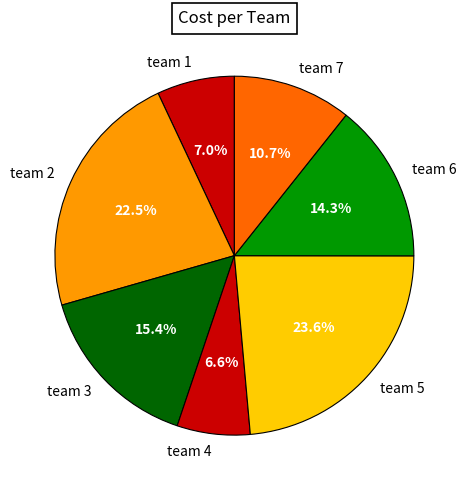

What portion of the pie excludes team 7?

89.3%